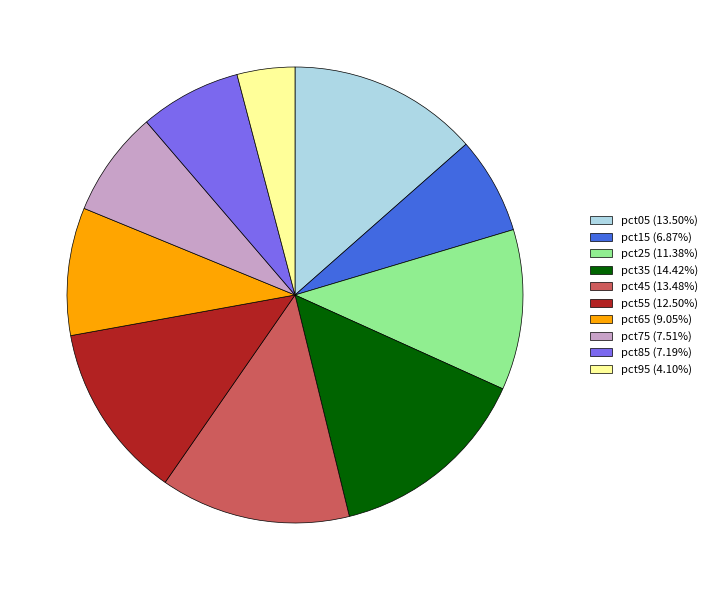

Do pct55 (12.50%) and pct45 (13.48%) together represent more than half of the pie?

No